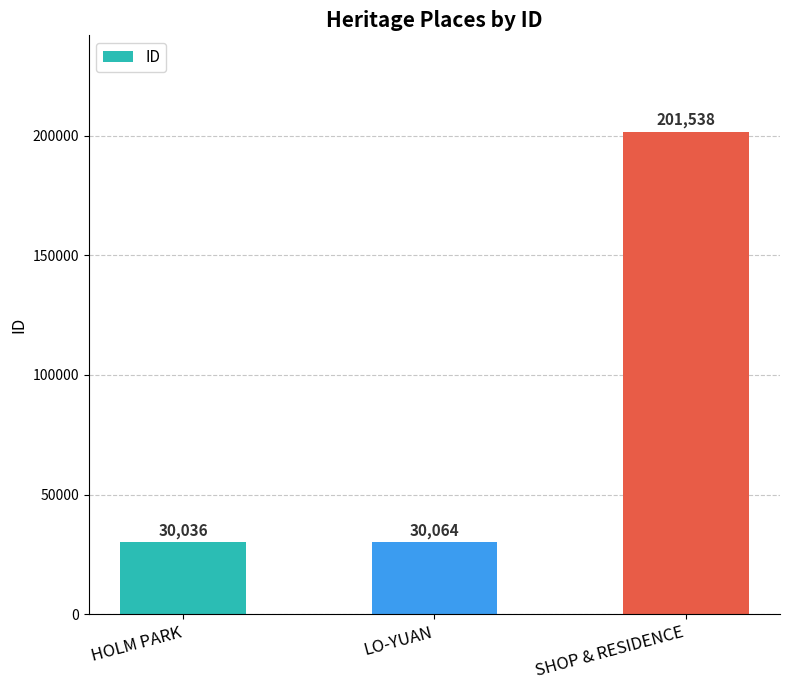

Rank the categories by value from lowest to highest.

HOLM PARK, LO-YUAN, SHOP & RESIDENCE